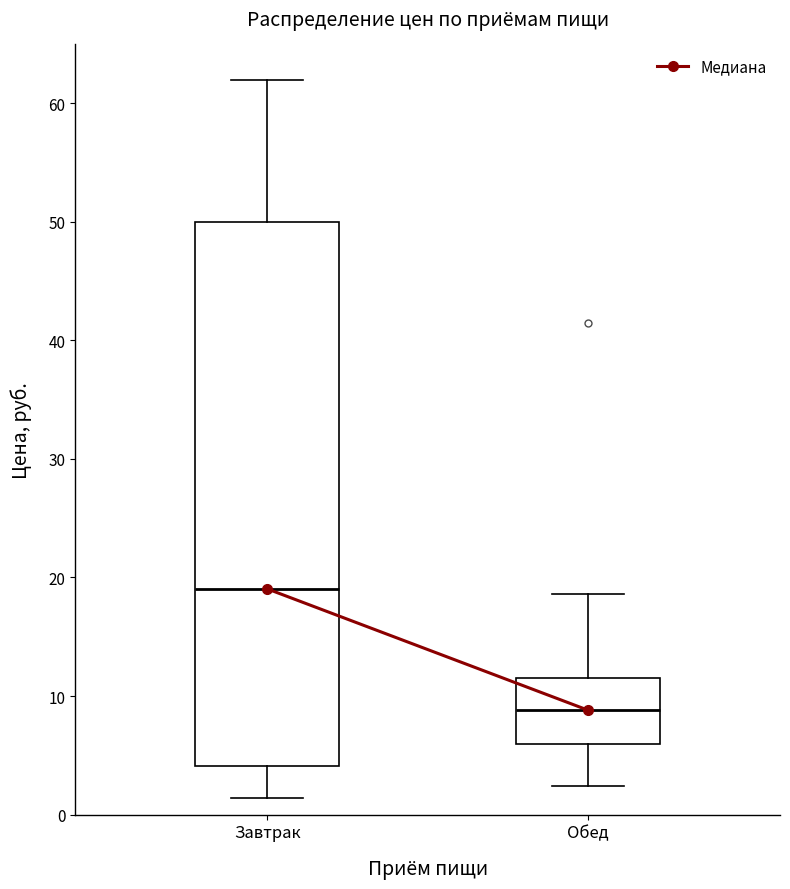

Where is the upper edge of the box for Завтрак on the y-axis? The values are not printed on the chart, so give them approximately, as read against the axis.

50